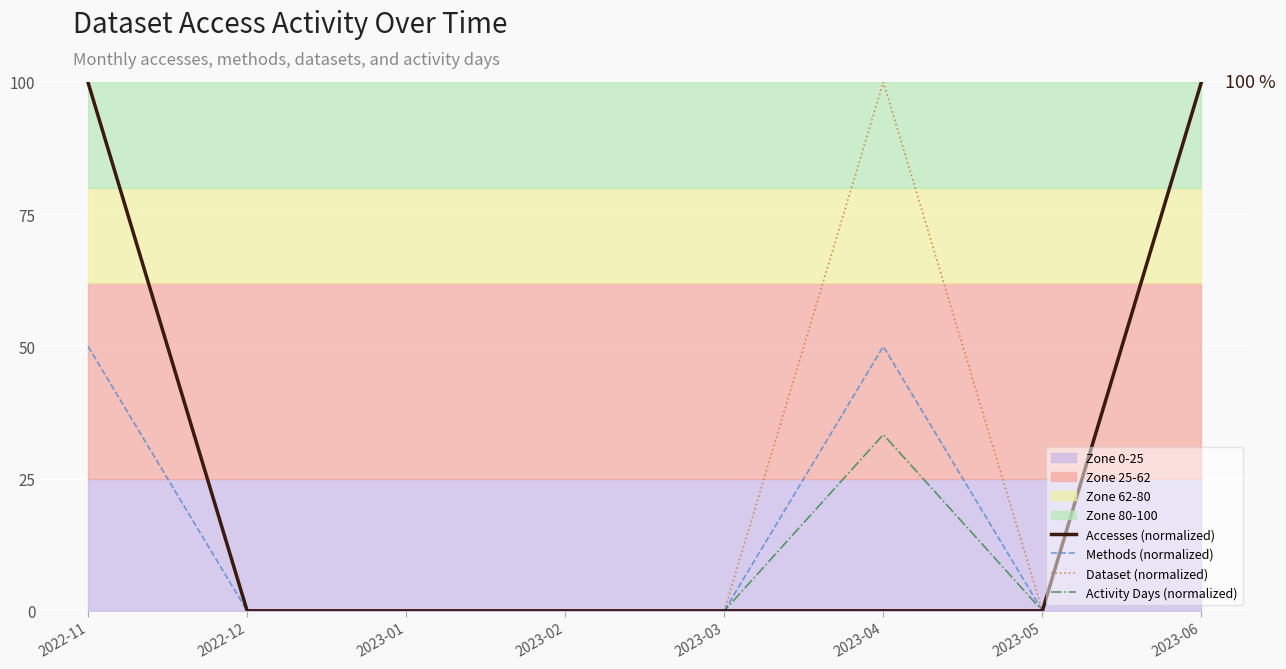

Between 2023-04 and 2023-02, which is larger?

2023-04